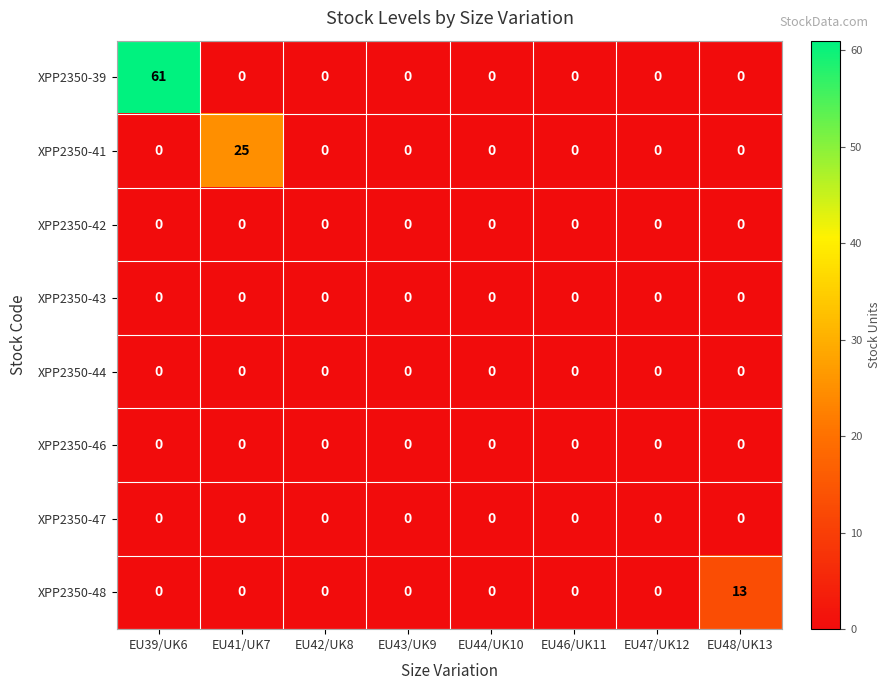

How many categories are shown in the chart?

8